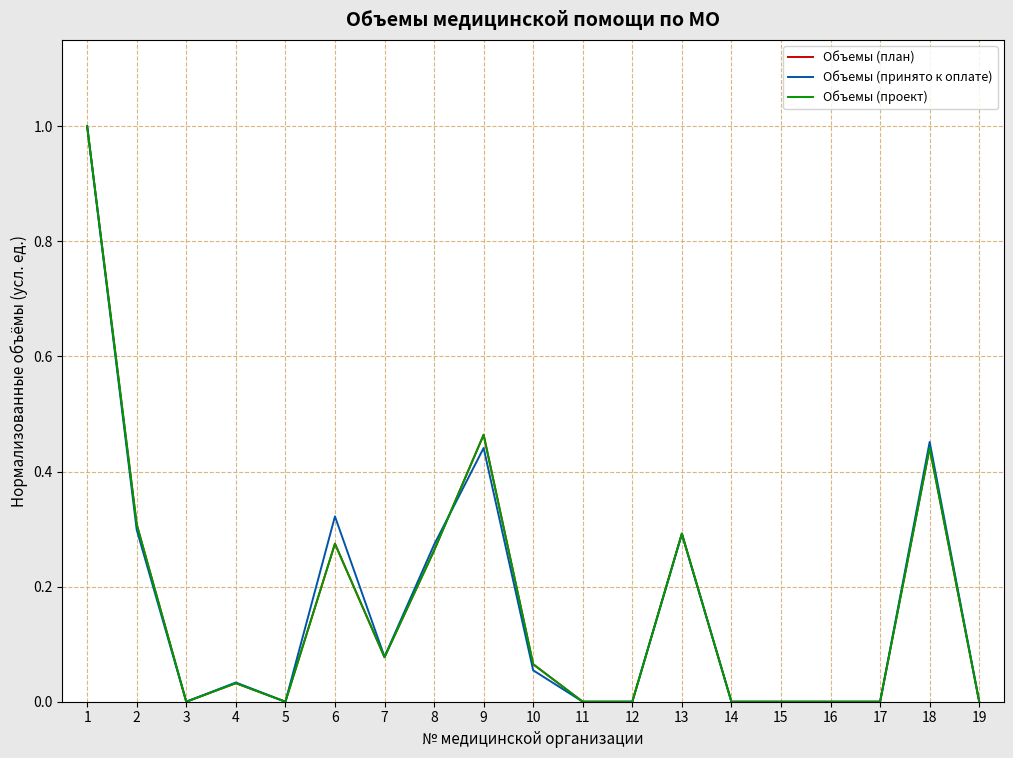

Does the chart have visible grid lines?

Yes